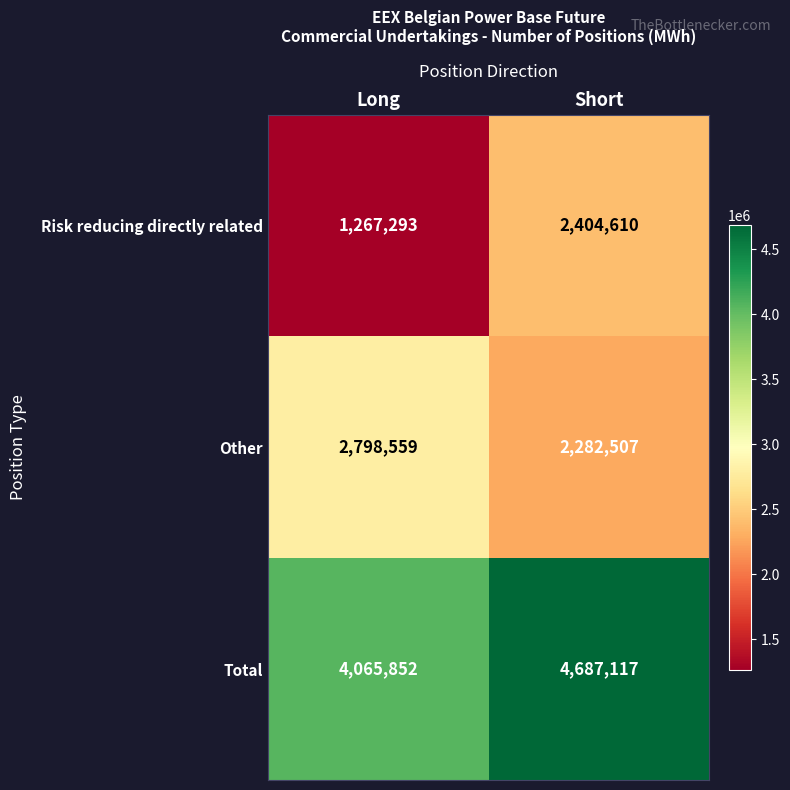

Which series has the largest total across all categories?

Total